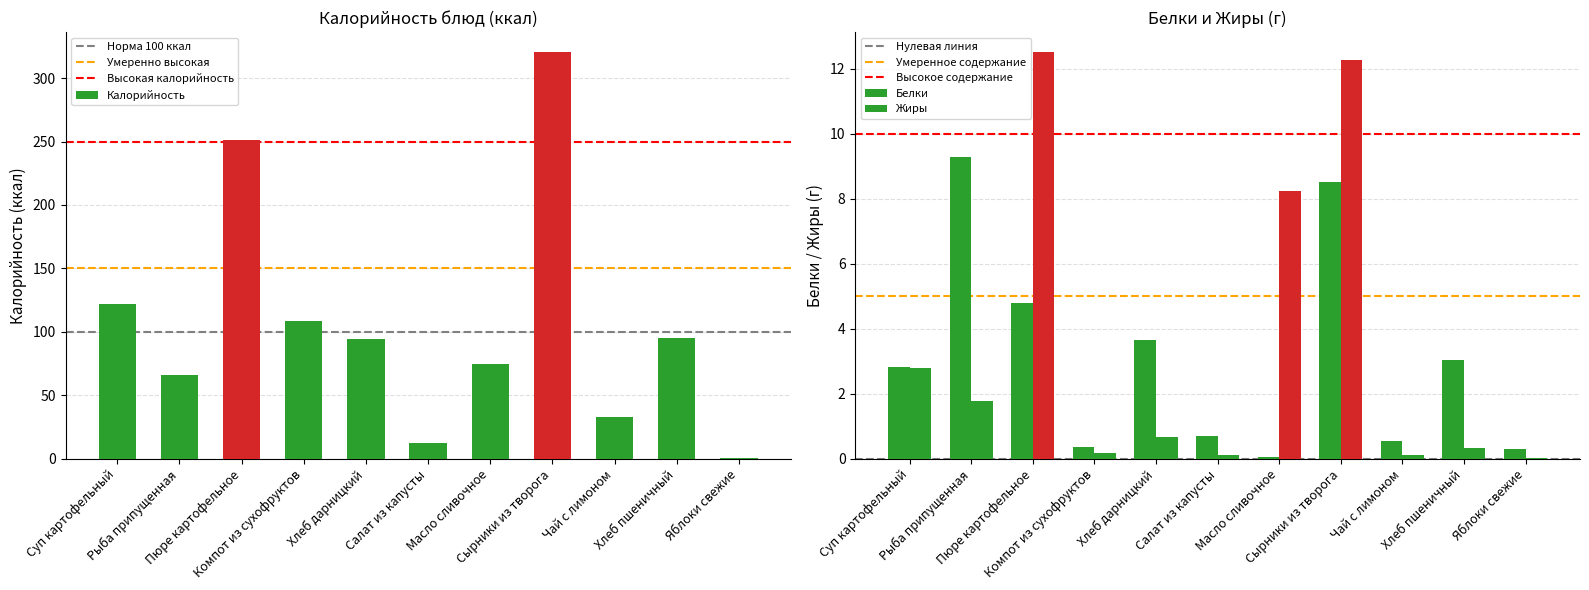

Are the bars horizontal?

No